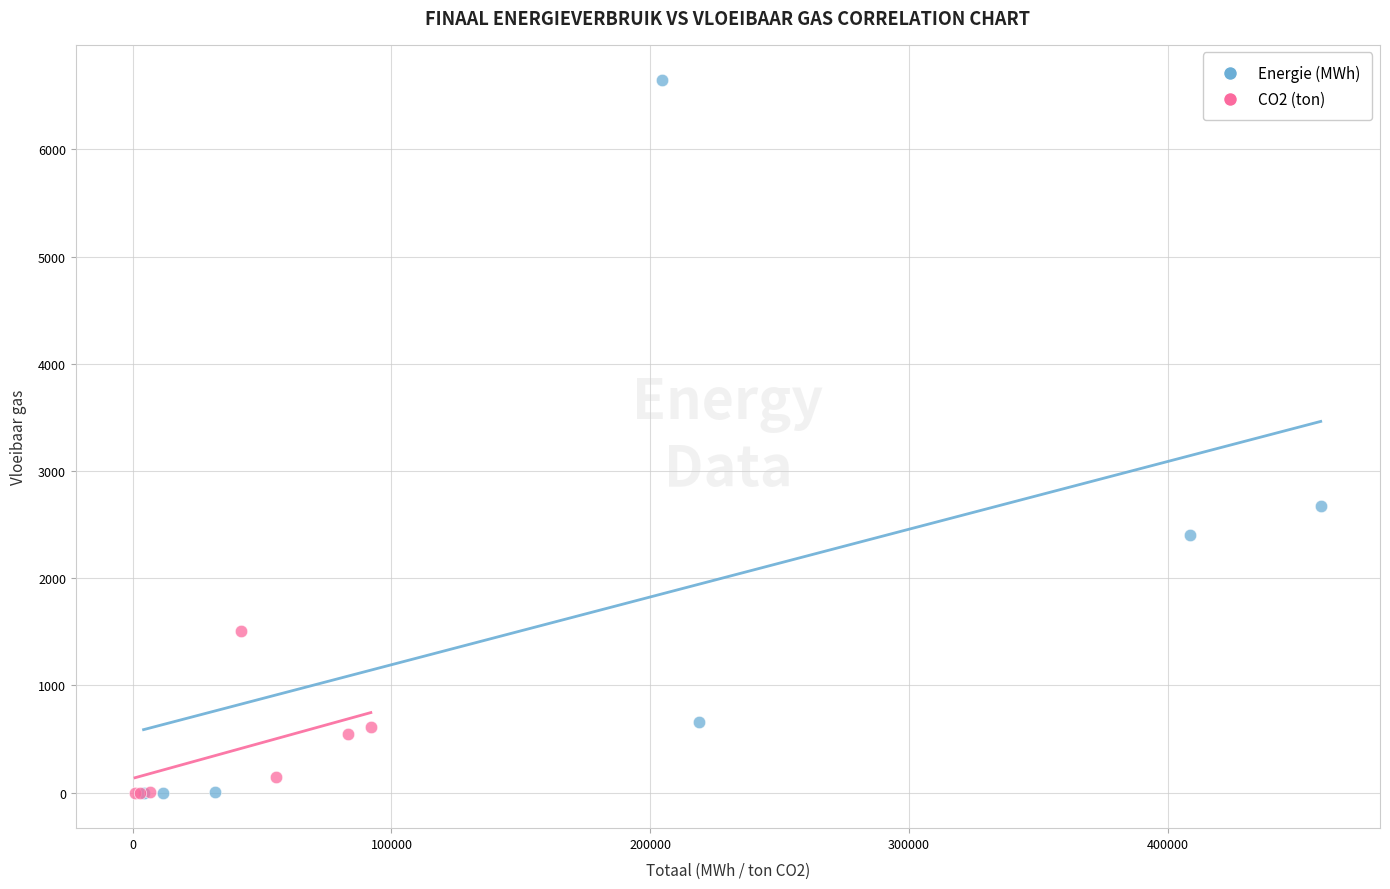

Which series has the widest spread of Y values?

Energie (MWh)